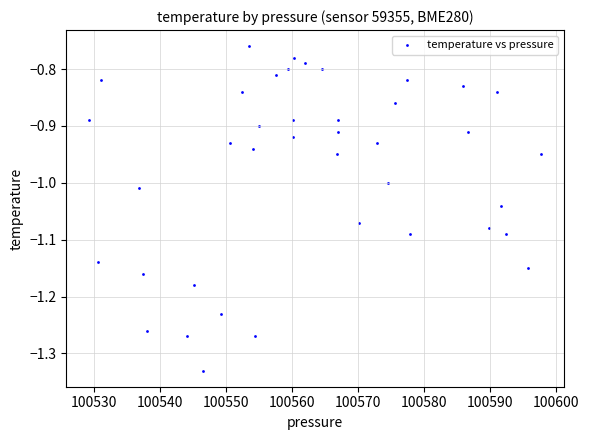

What is the range of Y values (max minus min)?

0.6